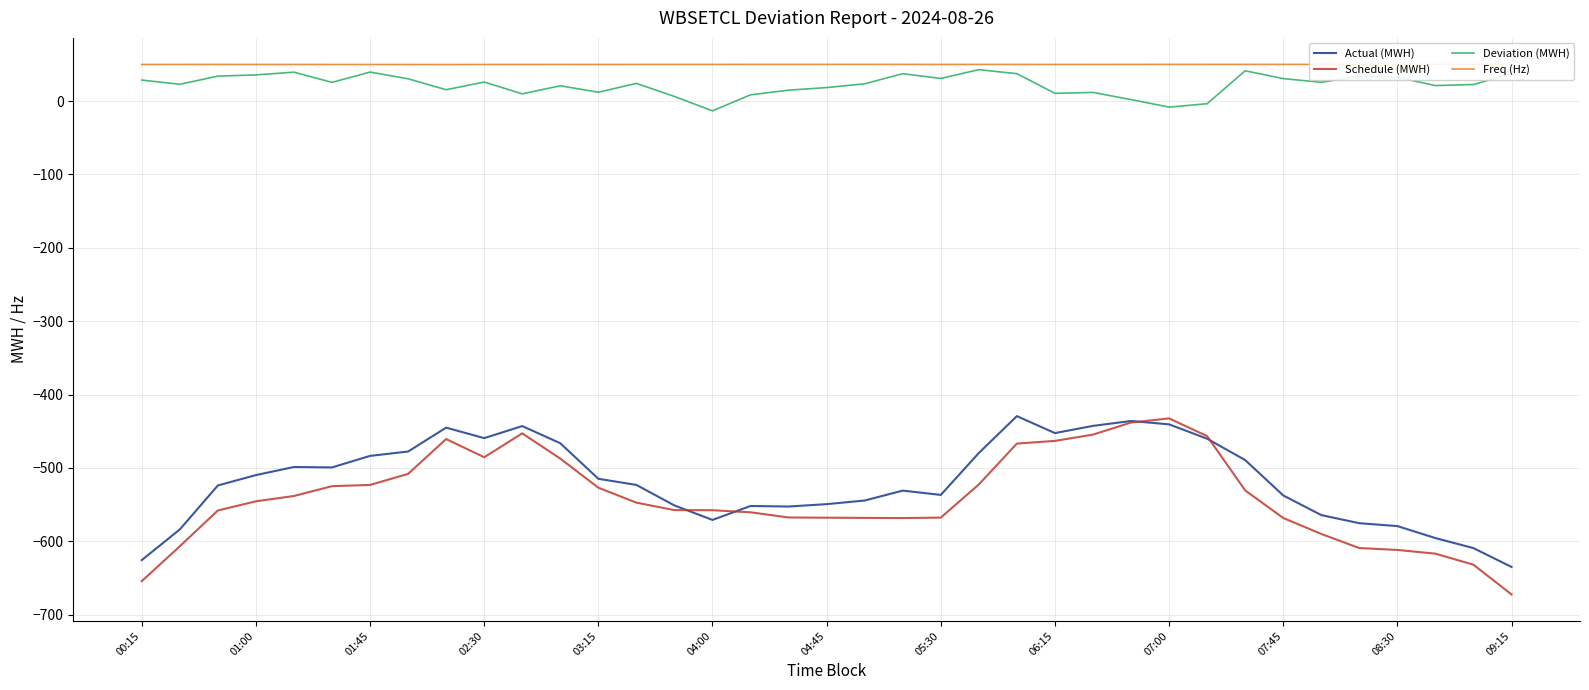

True or false: Actual (MWH) and Schedule (MWH) cross at least once.

True